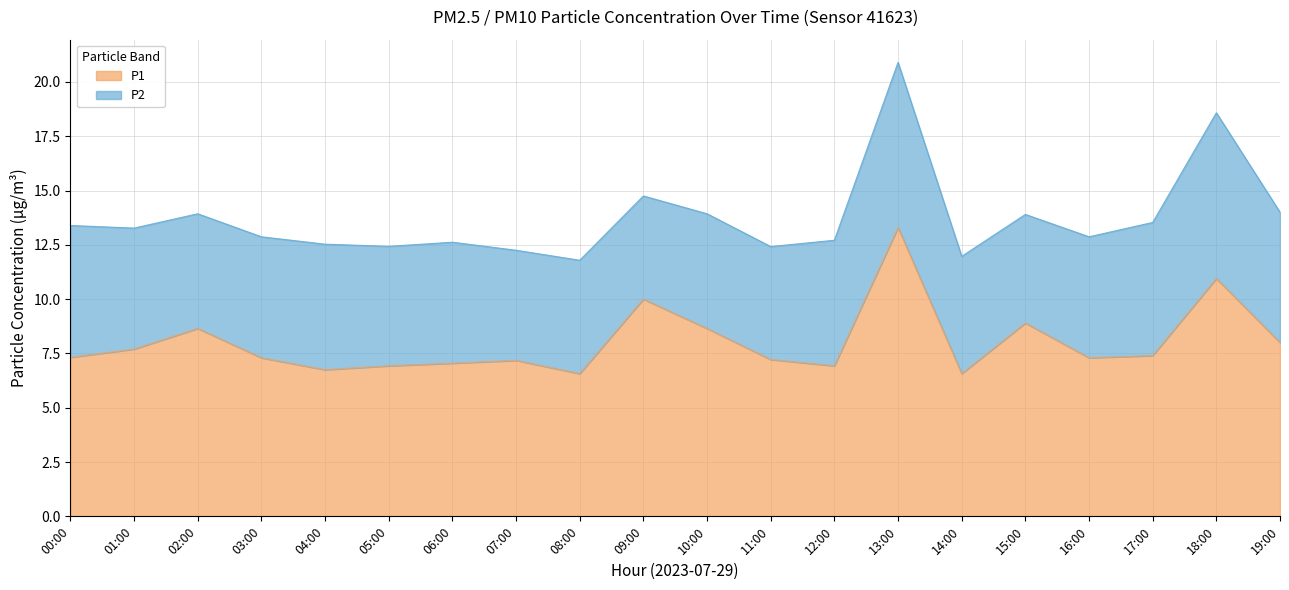

What is the average value?

8.0